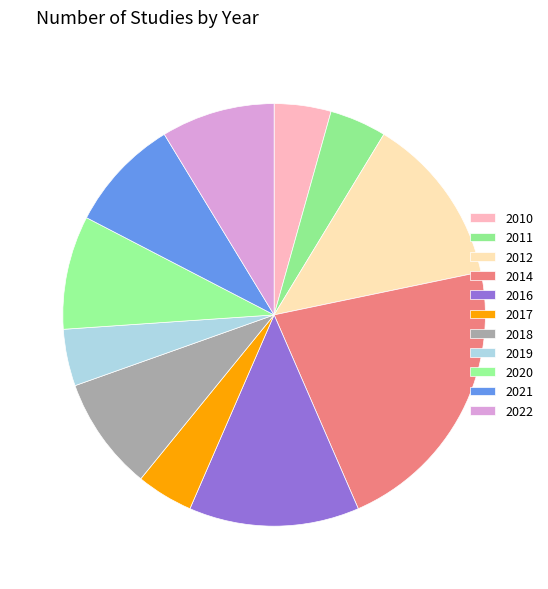

Count the number of slices in the pie.

11